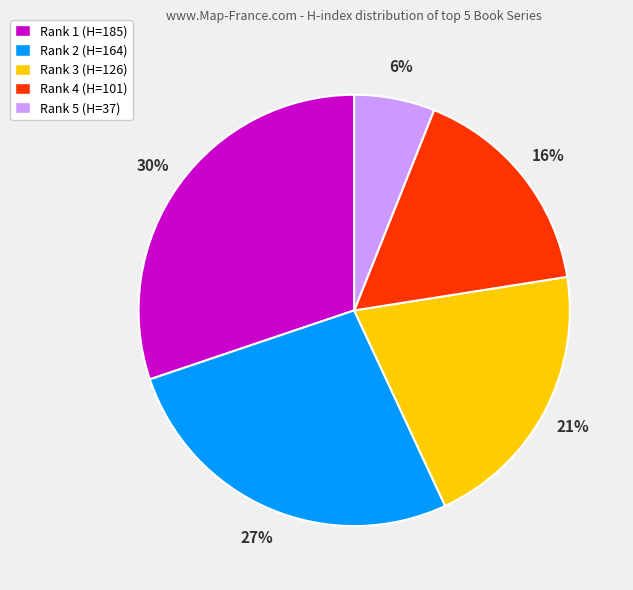

To the nearest percent, what is the difference between the Rank 5 (H=37) and Rank 3 (H=126) slice percentages?

15%